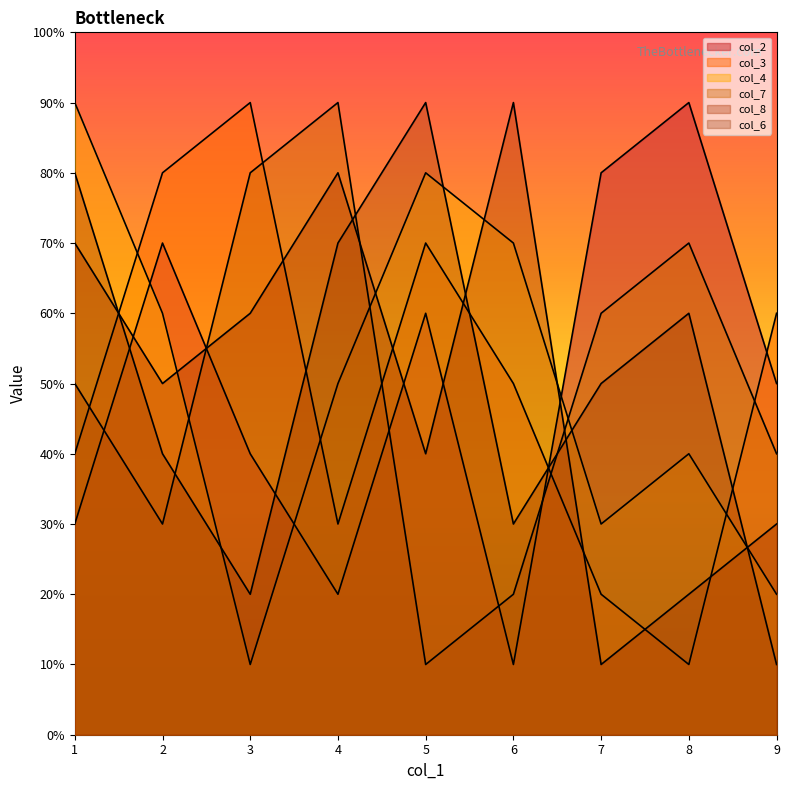

Does the chart have visible grid lines?

No